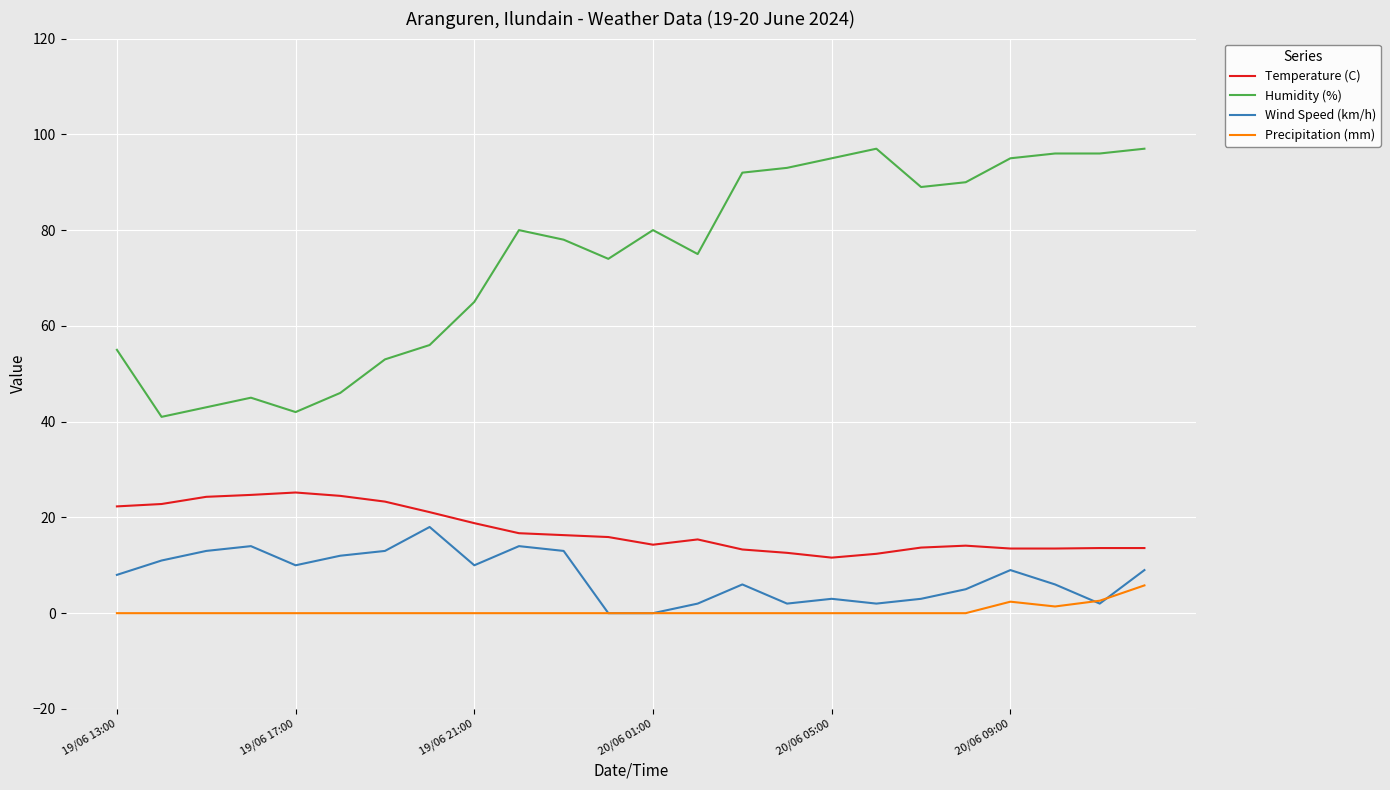

Which series has the widest spread of values?

Humidity (%)